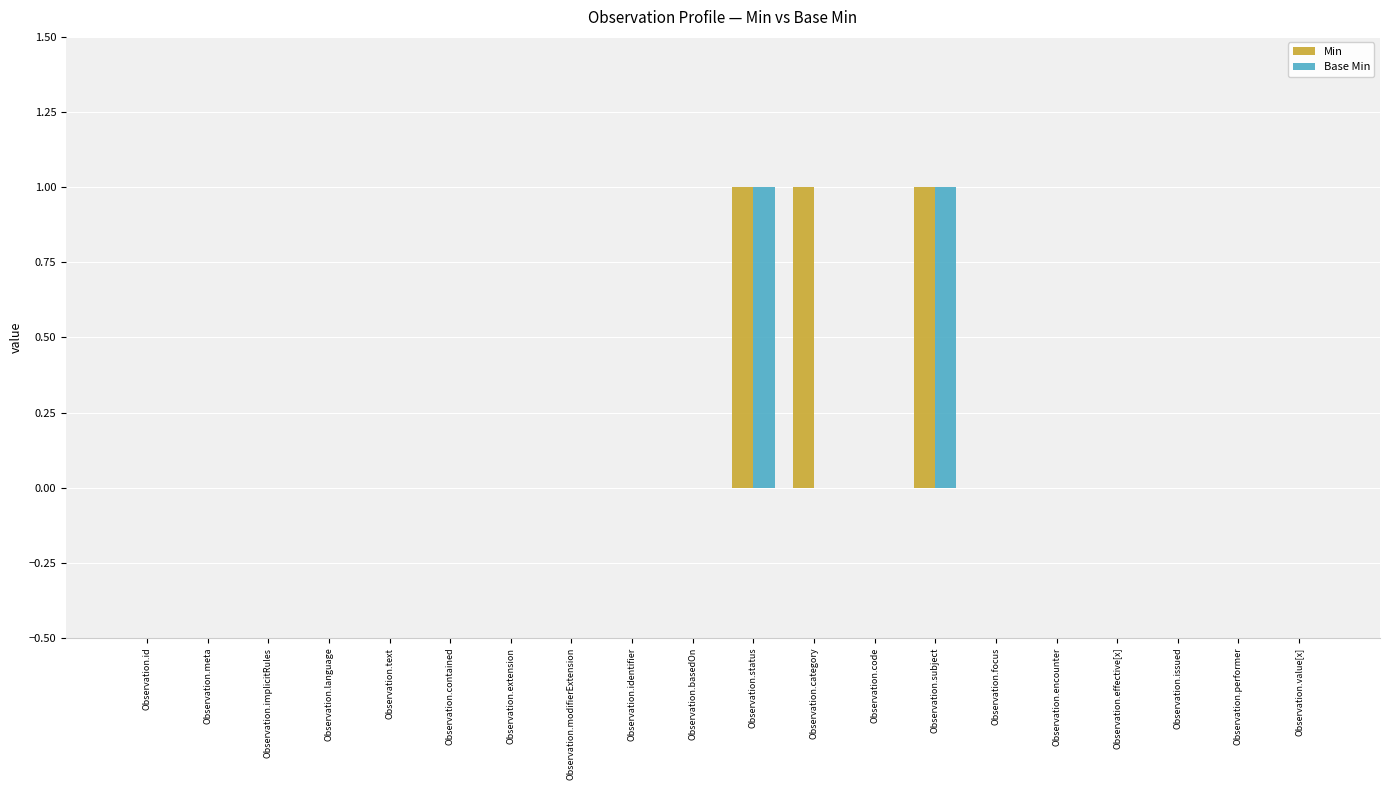

Reading left to right, what are all the values shown in this chart?

Min: 0	0	0	0	0	0	0	0	0	0	1	1	0	1	0	0	0	0	0	0
Base Min: 0	0	0	0	0	0	0	0	0	0	1	0	0	1	0	0	0	0	0	0